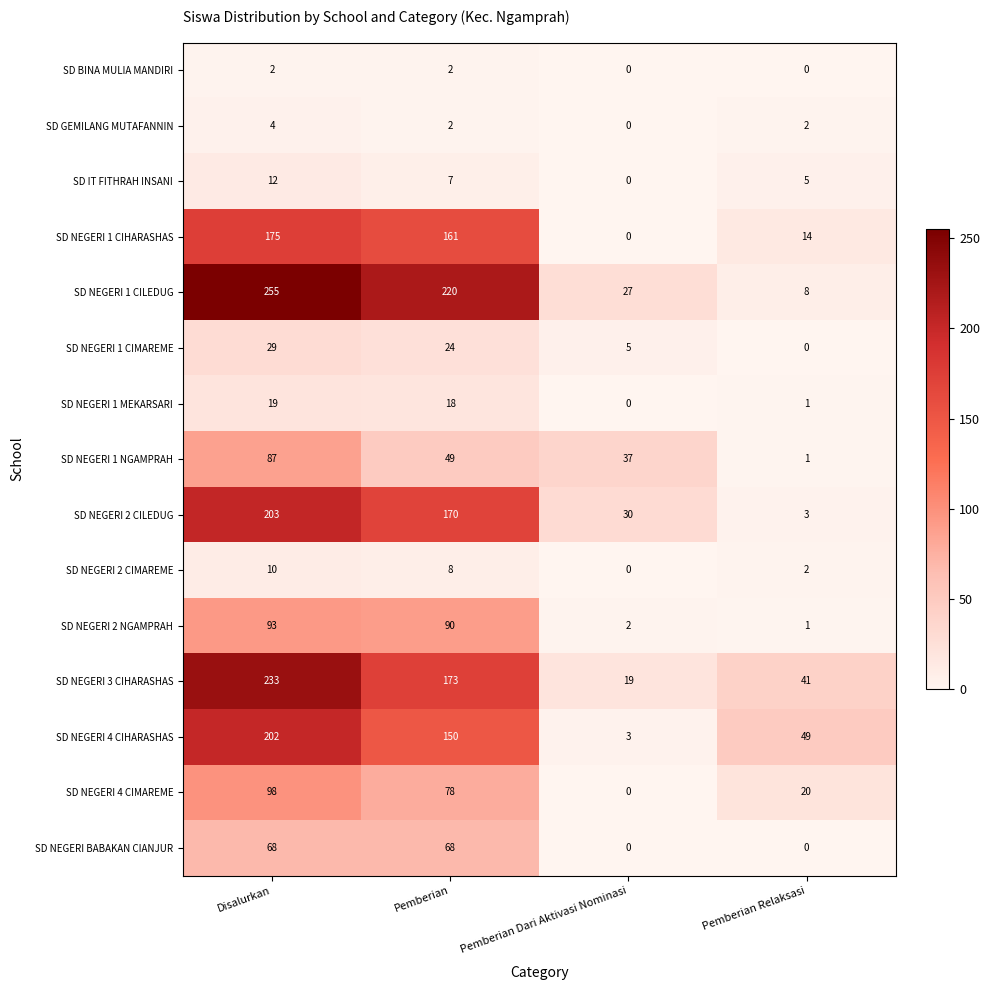

At which label does SD NEGERI 4 CIHARASHAS reach its minimum?

Pemberian Dari Aktivasi Nominasi